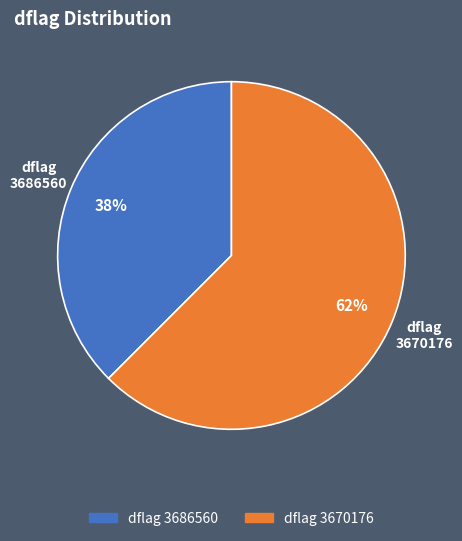

To the nearest percent, what is the average slice percentage?

50%